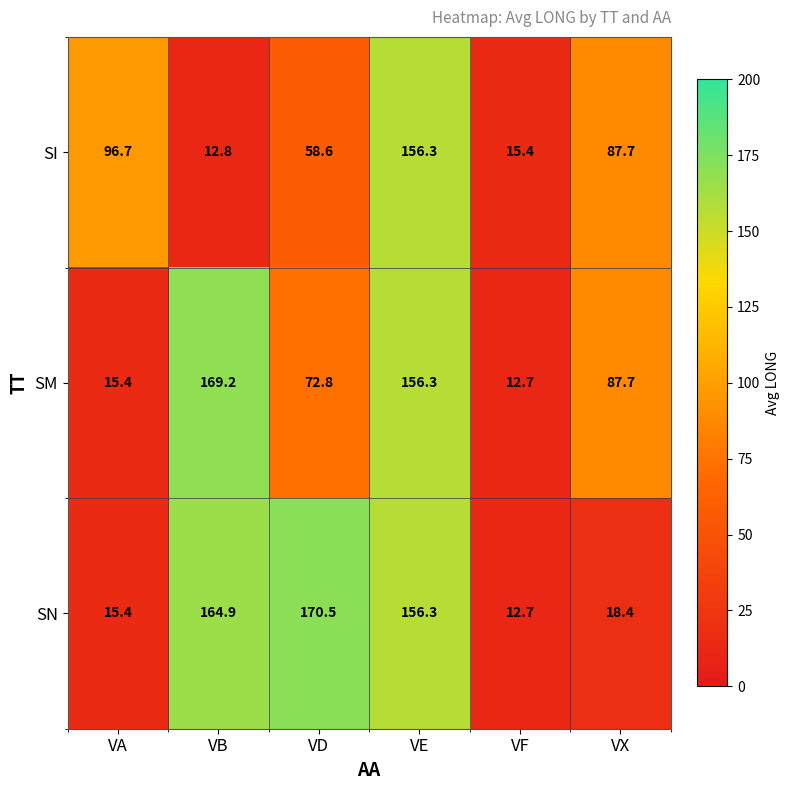

Is it true that SM equals 2.7 at VF?

False